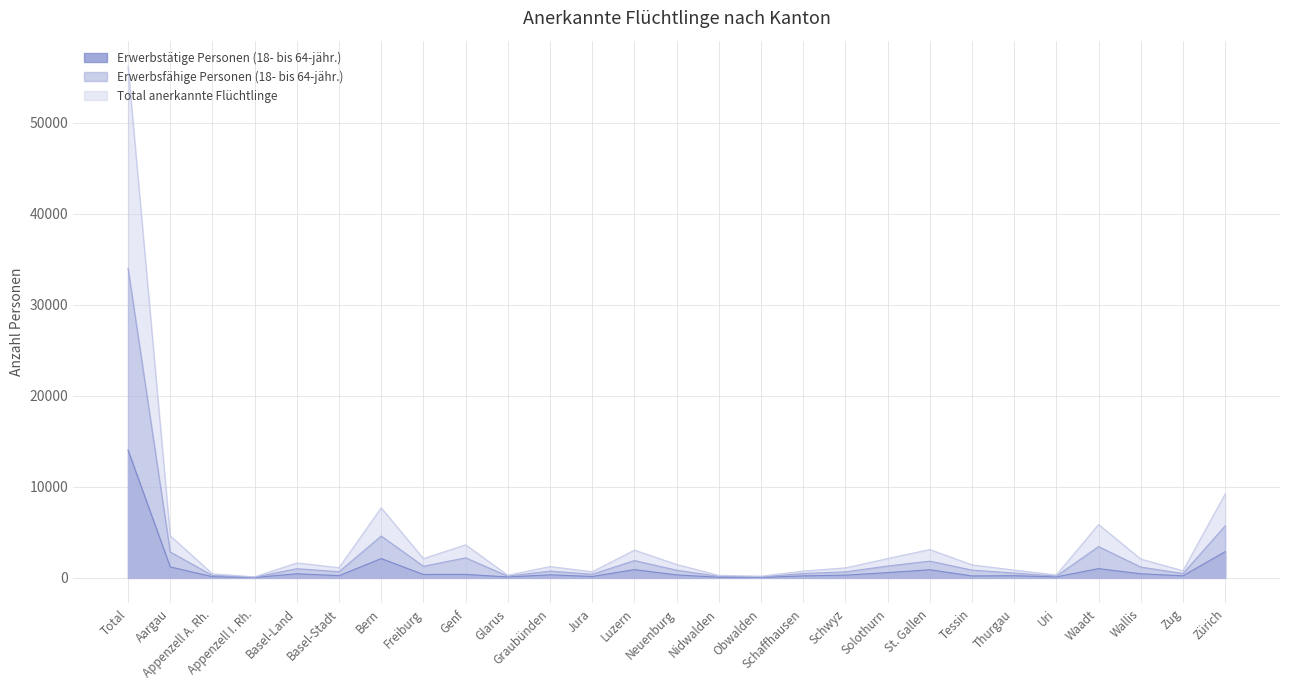

What is the sum of all Total anerkannte Flüchtlinge values?

112418